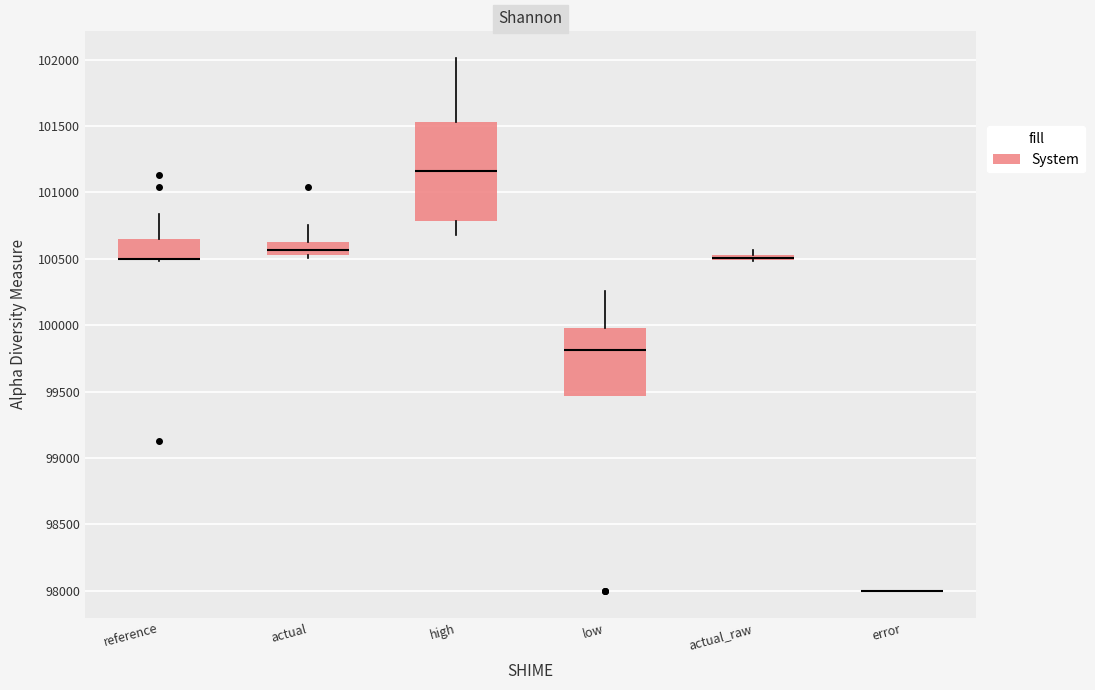

Where does the upper whisker of the box for high end on the y-axis? The values are not printed on the chart, so give them approximately, as read against the axis.

102000